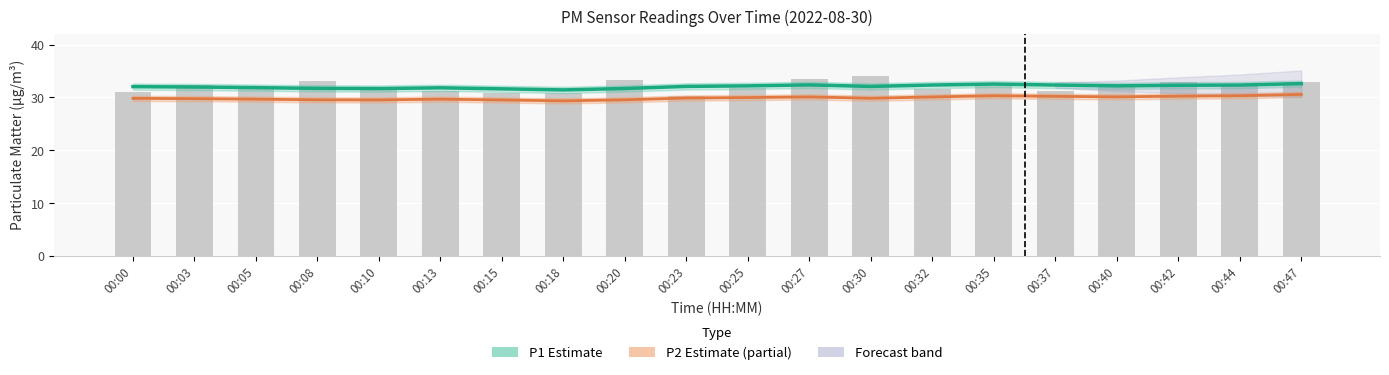

Which series changed the most between 00:03 and 00:05?

P1 (Estimate)